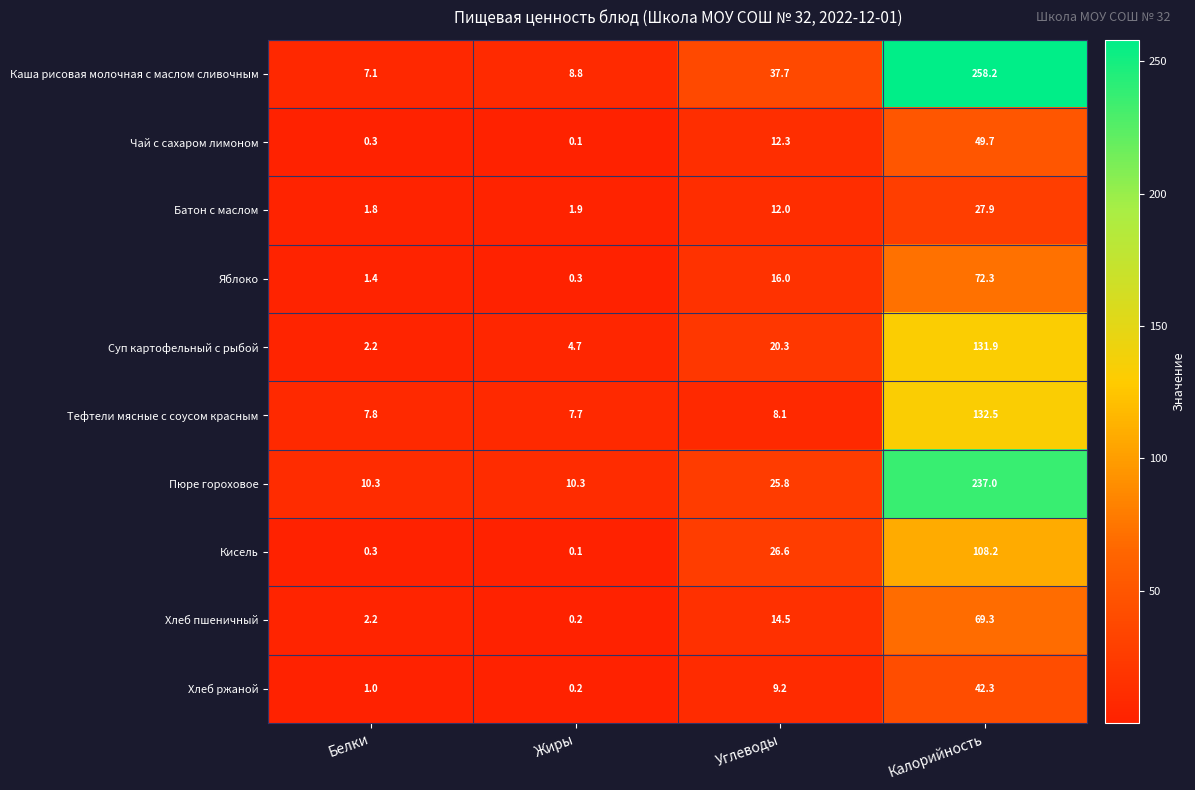

Rank the categories by Тефтели мясные с соусом красным value from lowest to highest.

Жиры, Белки, Углеводы, Калорийность